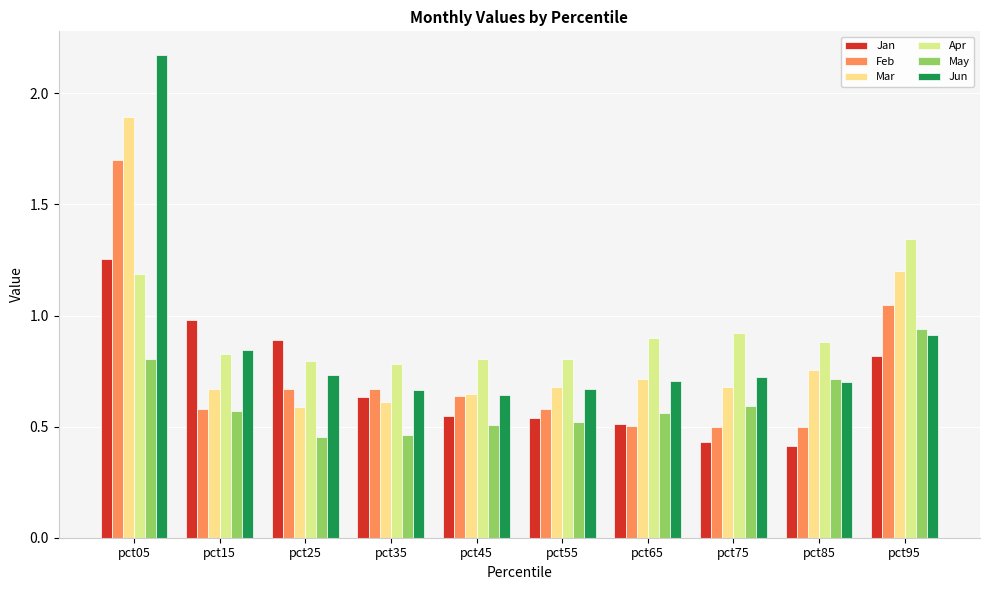

How many groups of bars are there?

10